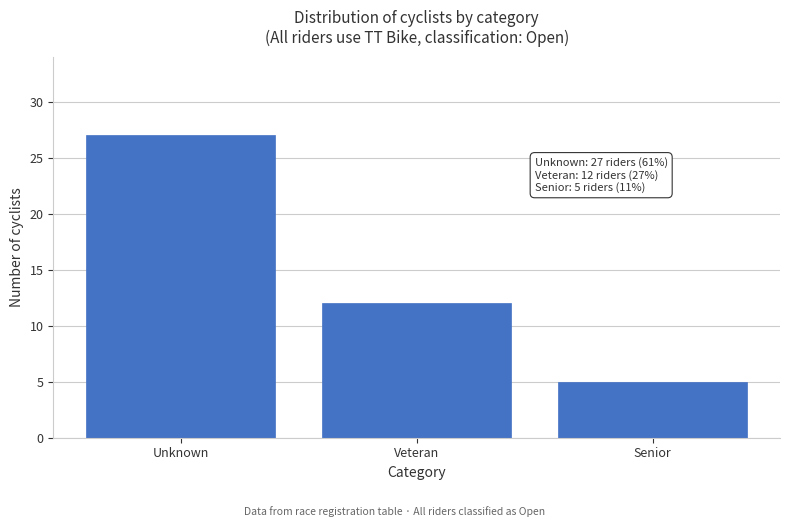

Reading left to right, transcribe all the data shown in this chart.

Unknown=27	Veteran=12	Senior=5